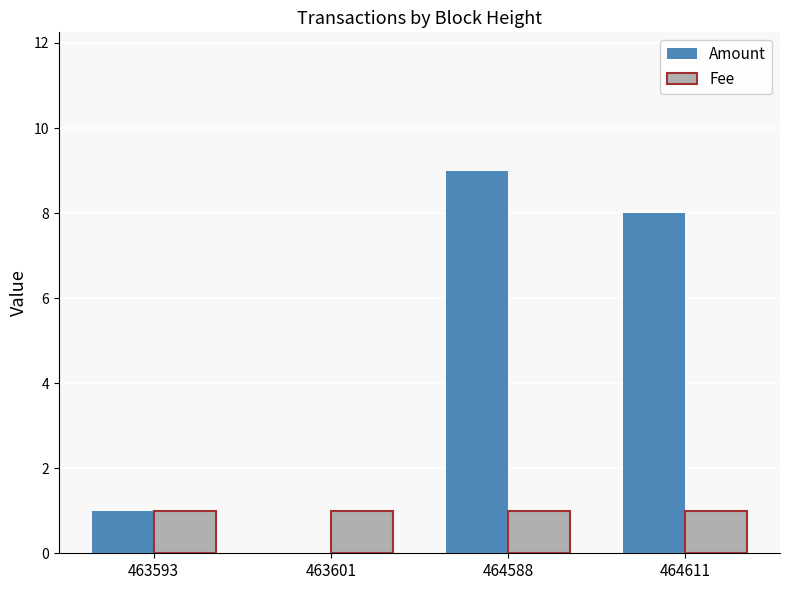

Which series changed the most between 463593 and 464611?

Amount